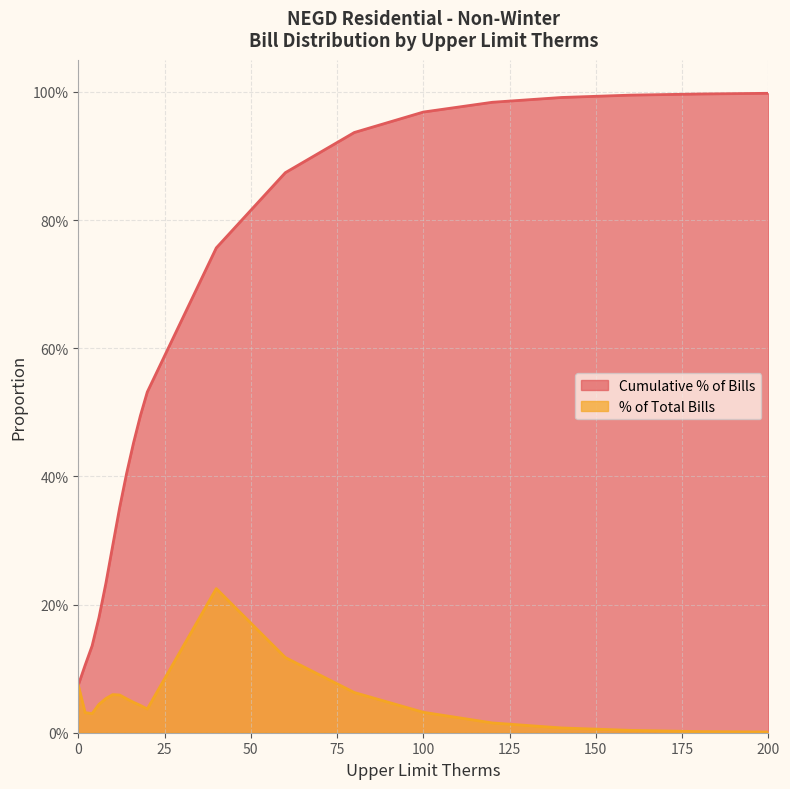

Which series has the largest total across all categories?

Cumulative % of Bills